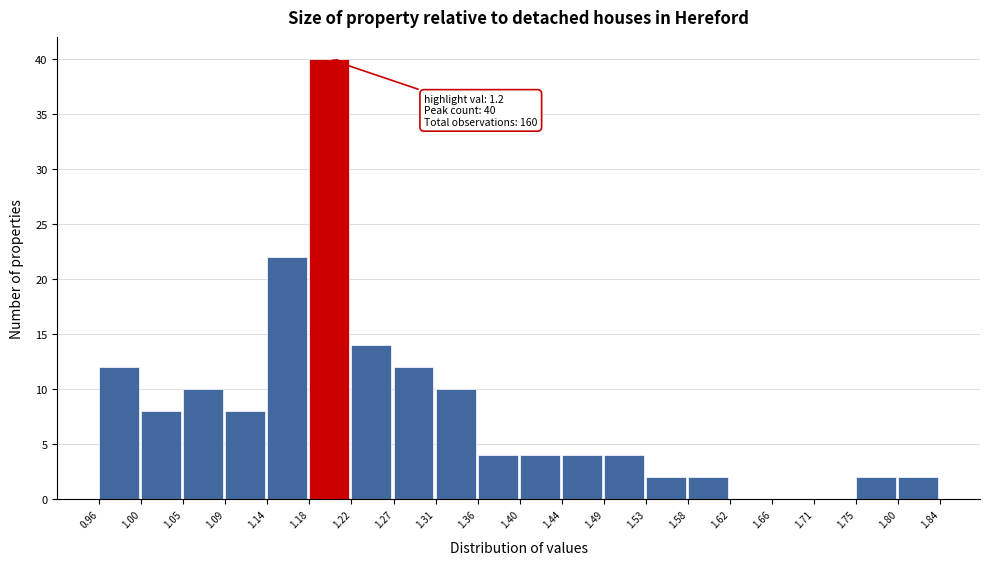

Over which range of the x-axis is the bar tallest?

1.18 to 1.22